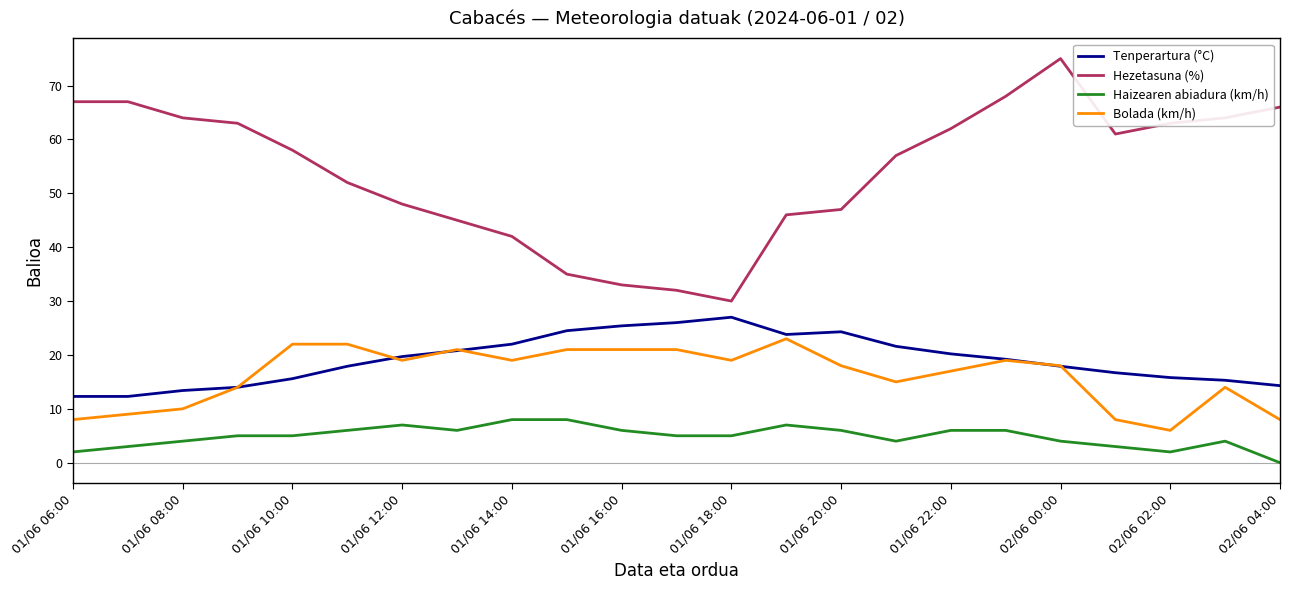

How many lines are shown in the chart?

4